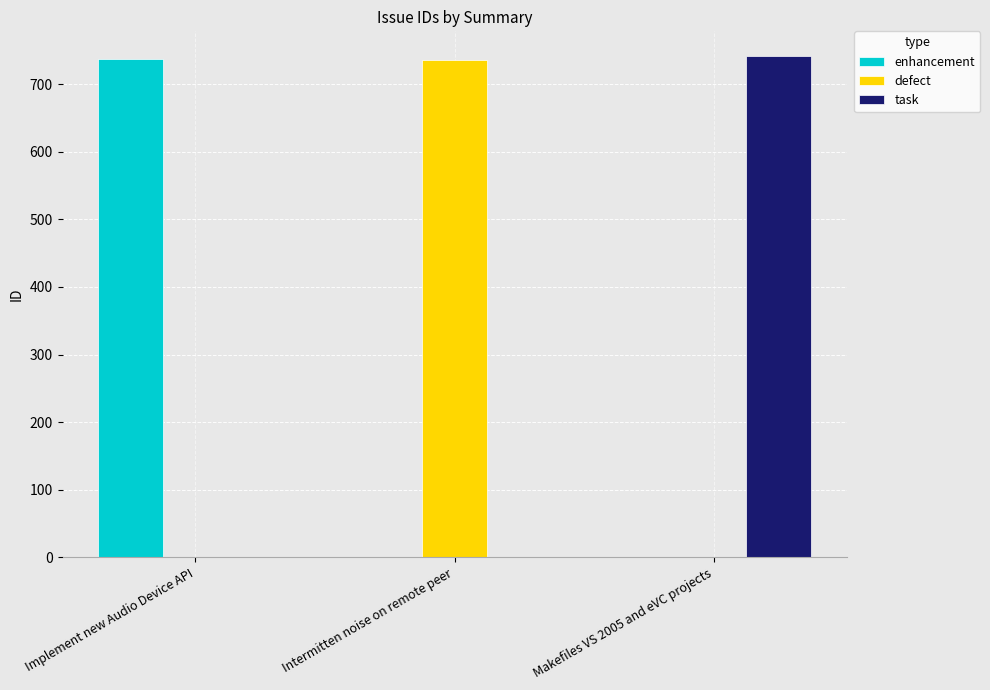

What is the sum of the enhancement values at Implement new Audio Device API and Makefiles VS 2005 and eVC projects?

737